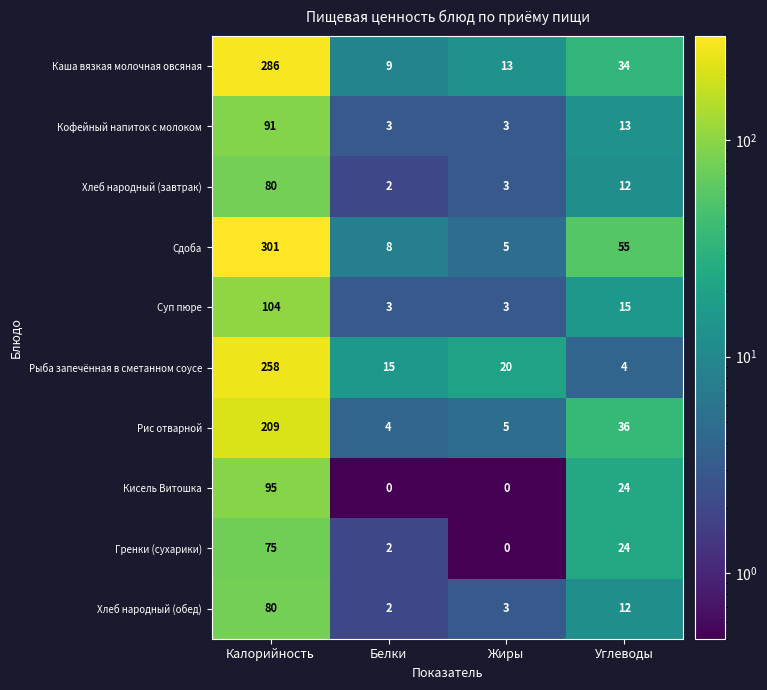

Which category has the highest value across all series?

Калорийность